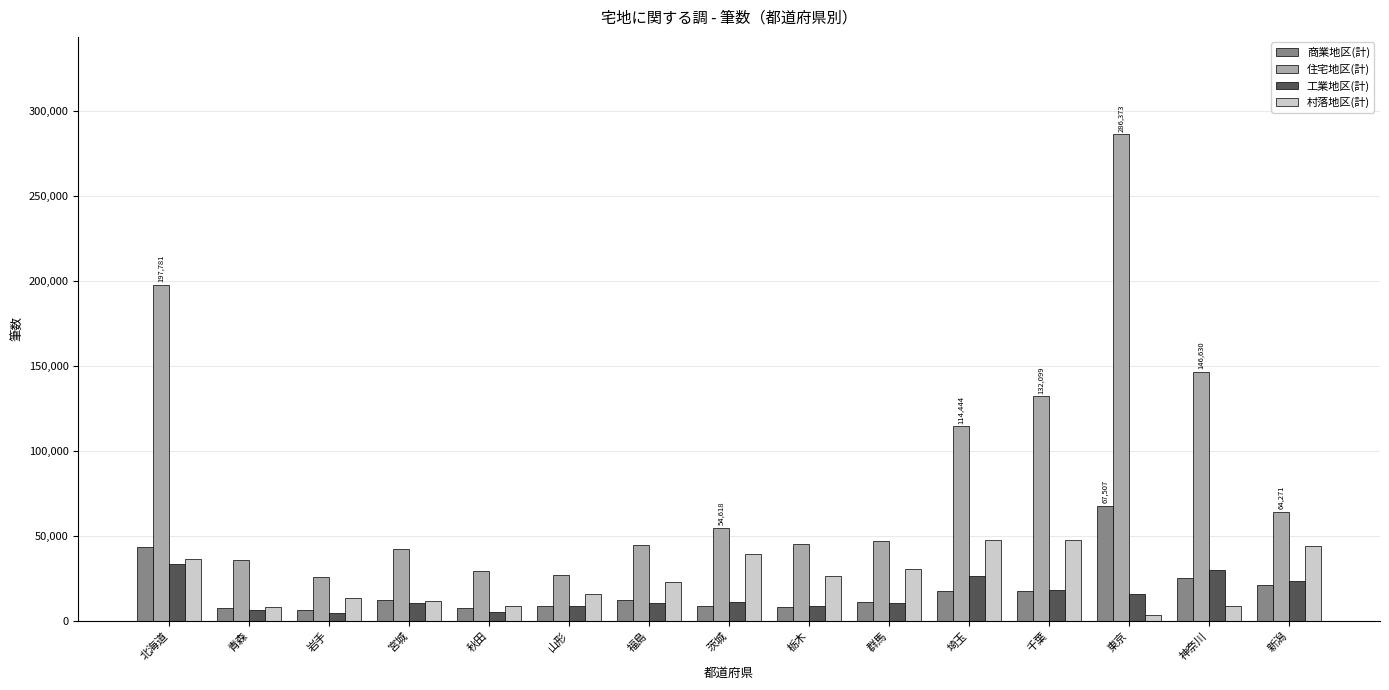

What is the greatest value displayed?

286373